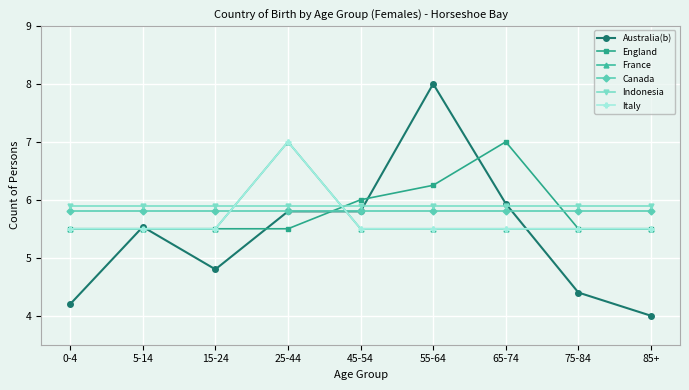

What is the value of the Italy point at the 4th from the left?

7.0